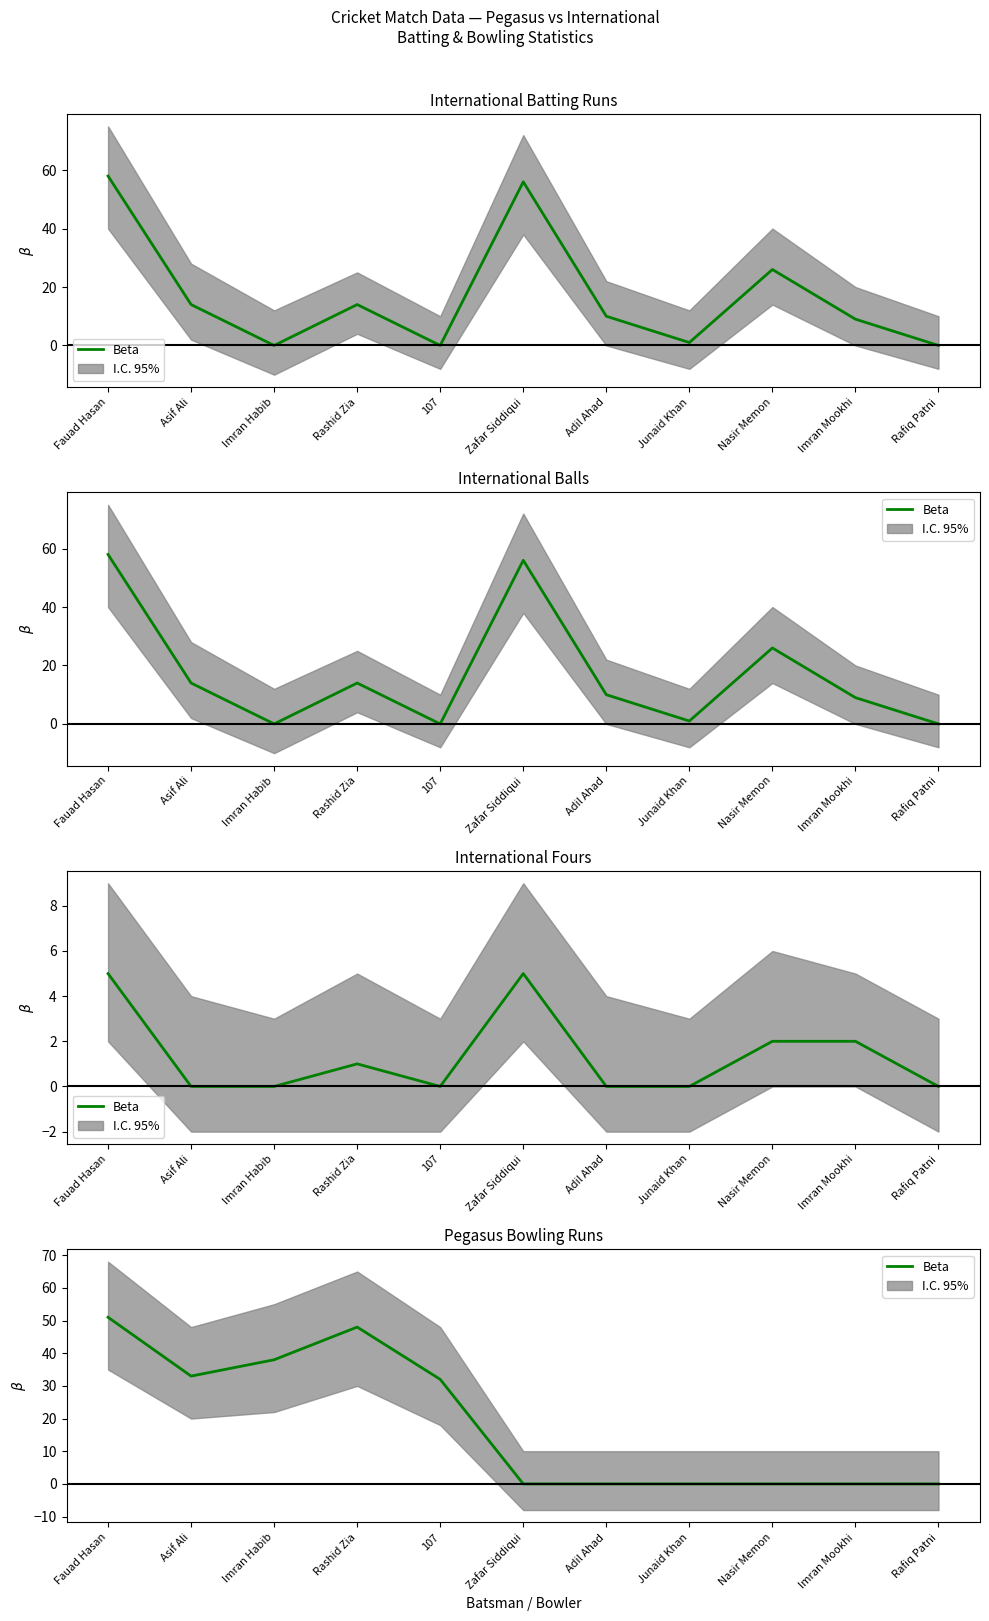

How many interior local peaks (higher than both neighbors) does the data have?

1